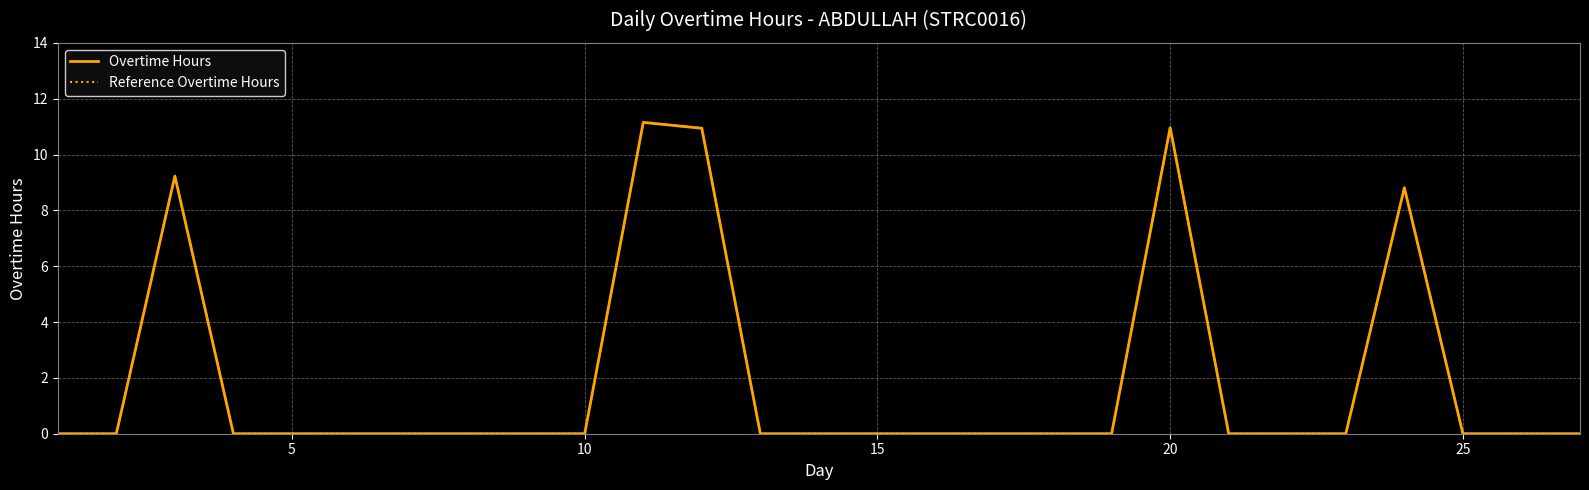

Rank the series by their maximum value, from lowest to highest.

Overtime Hours, Reference Overtime Hours